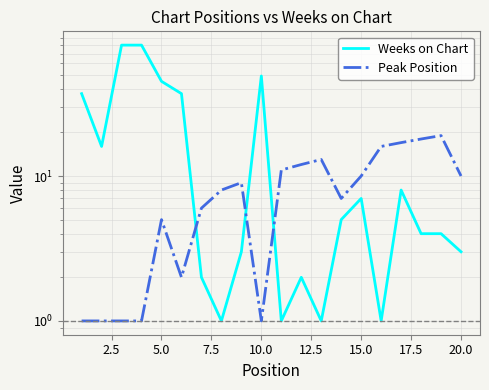

True or false: Weeks on Chart and Peak Position cross at least once.

True